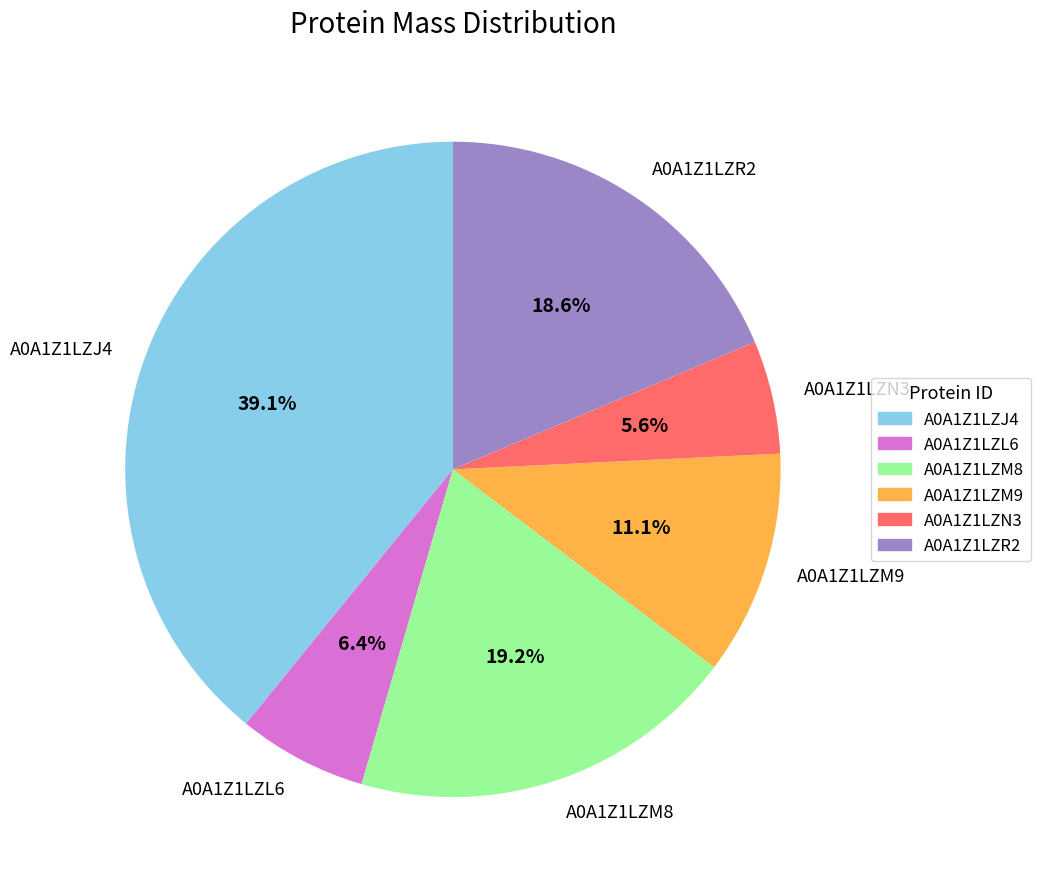

To the nearest percent, what is the average slice percentage?

17%